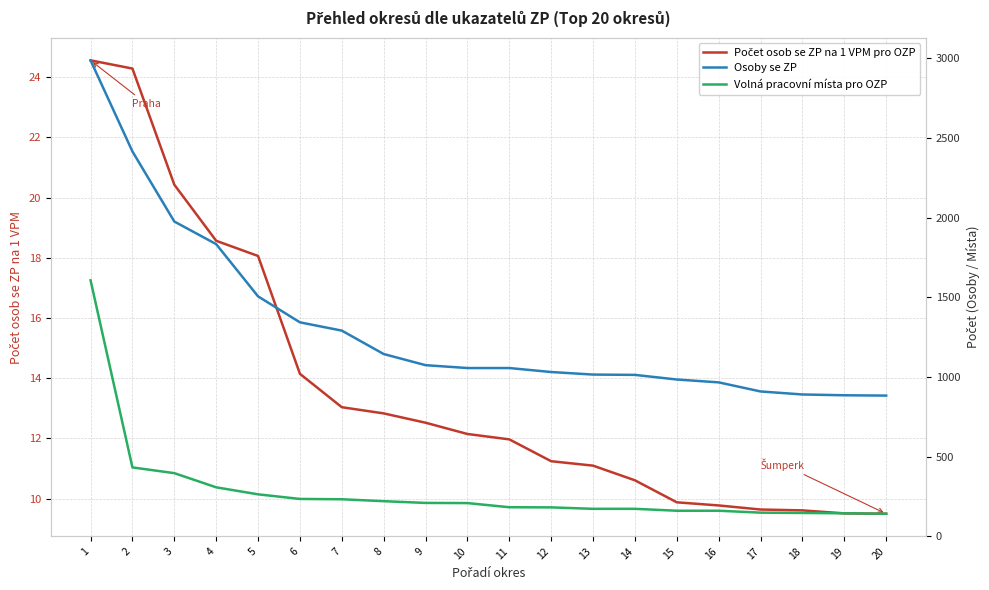

Reading left to right, extract all data points from this chart.

Počet osob se ZP na 1 VPM pro OZP: 24.6	24.3	20.4	18.6	18.1	14.1	13.0	12.8	12.5	12.1	12.0	11.2	11.1	10.6	9.9	9.8	9.6	9.6	9.5	9.5
Osoby se ZP: 2988.0	2416.0	1976.0	1834.0	1506.0	1343.0	1291.0	1144.0	1074.0	1056.0	1056.0	1031.0	1015.0	1013.0	984.0	966.0	909.0	890.0	885.0	883.0
Volná pracovní místa pro OZP: 1607.0	432.0	396.0	307.0	263.0	234.0	232.0	220.0	209.0	208.0	182.0	181.0	172.0	172.0	160.0	160.0	148.0	146.0	144.0	141.0